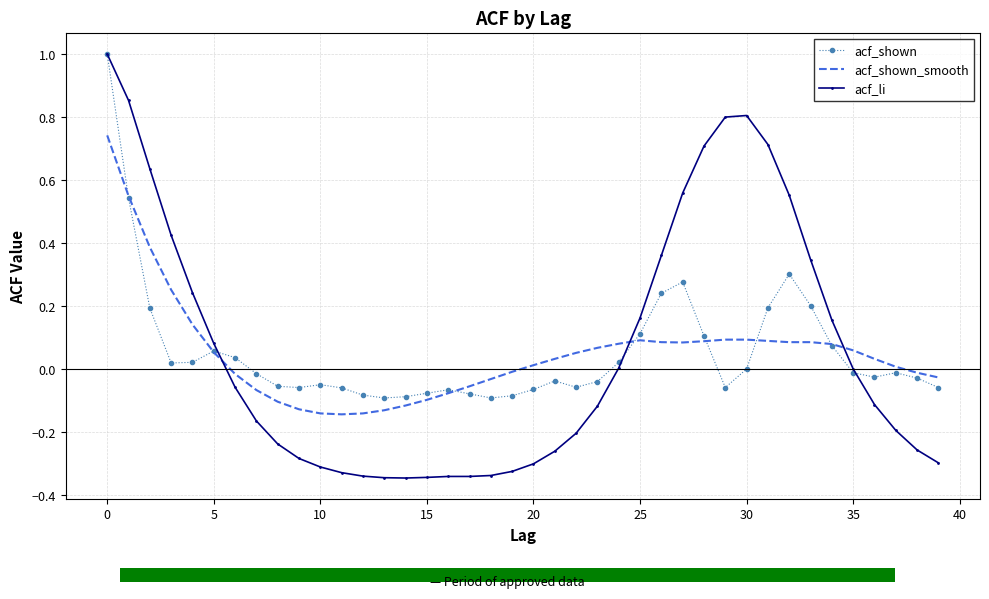

The value of acf_shown_smooth at 35 is 0.0. True or false?

False